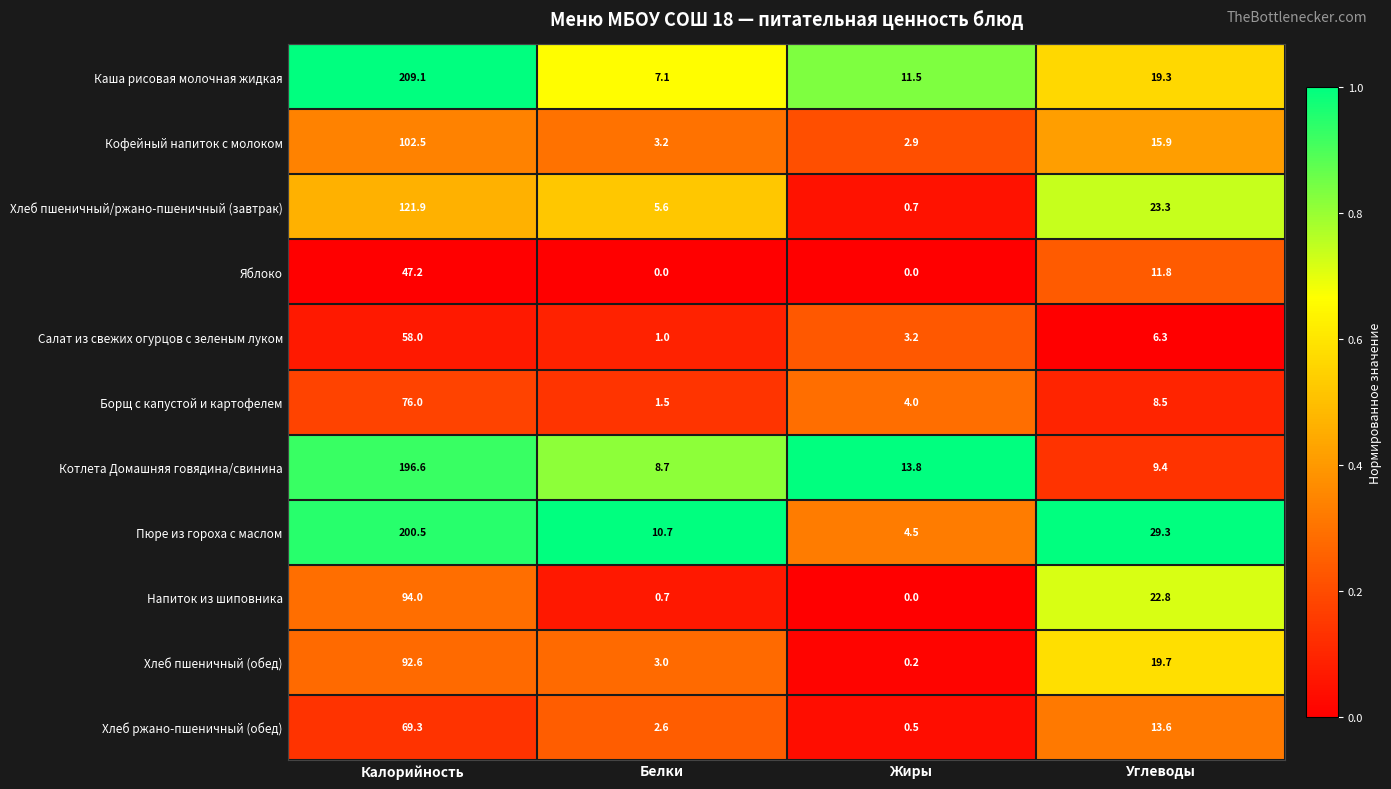

True or false: Котлета Домашняя говядина/свинина has a value of 11.8 at Белки.

False